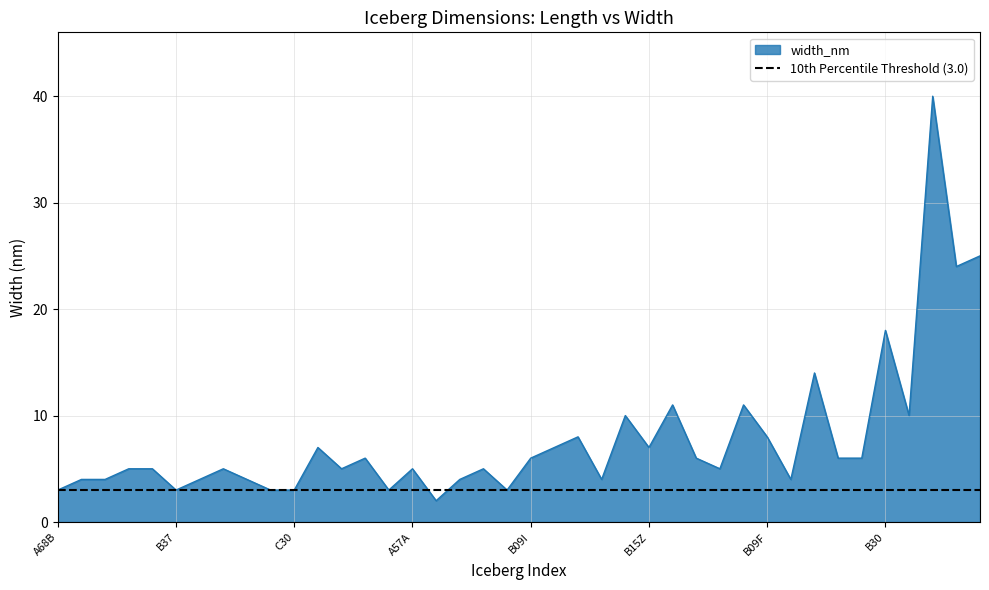

How many values exceed 5?

19